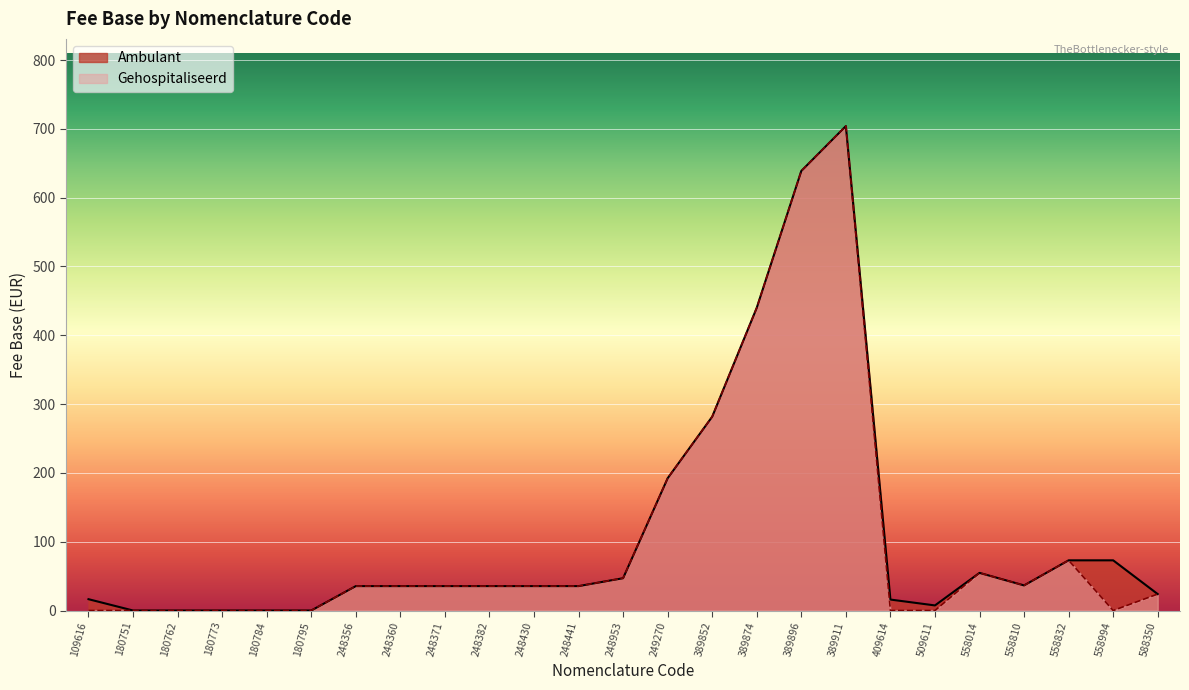

What are all the series names shown in the legend?

Ambulant, Gehospitaliseerd